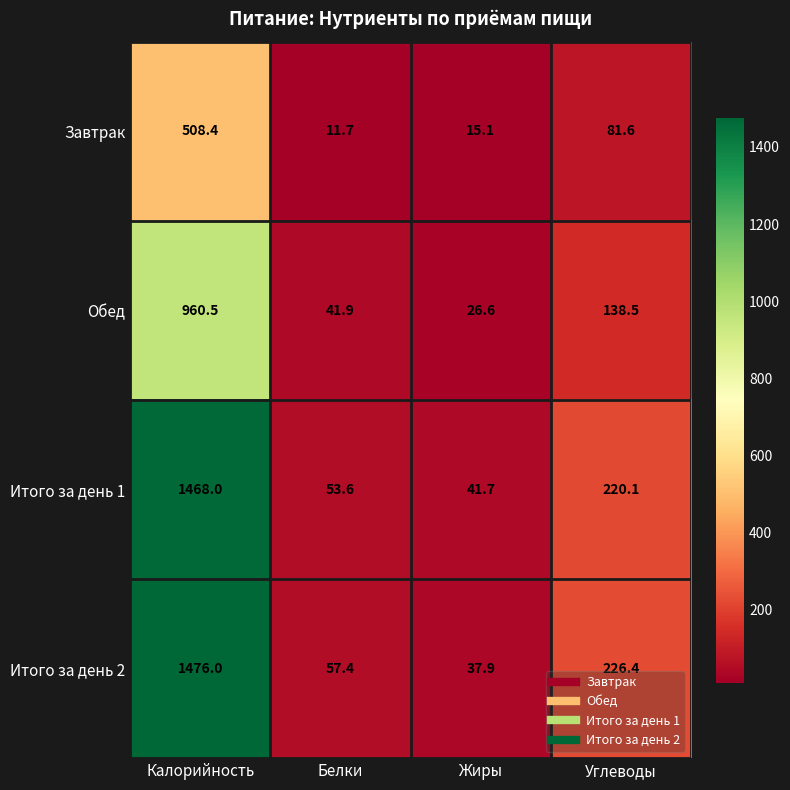

What is the smallest value displayed?

11.7